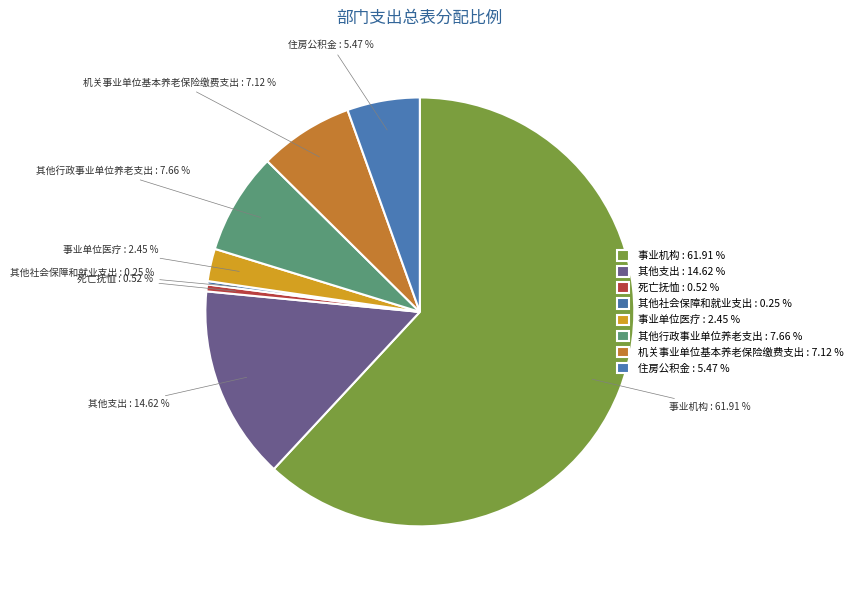

Combined, what portion of the pie is 其他行政事业单位养老支出 and 机关事业单位基本养老保险缴费支出?

14.8%